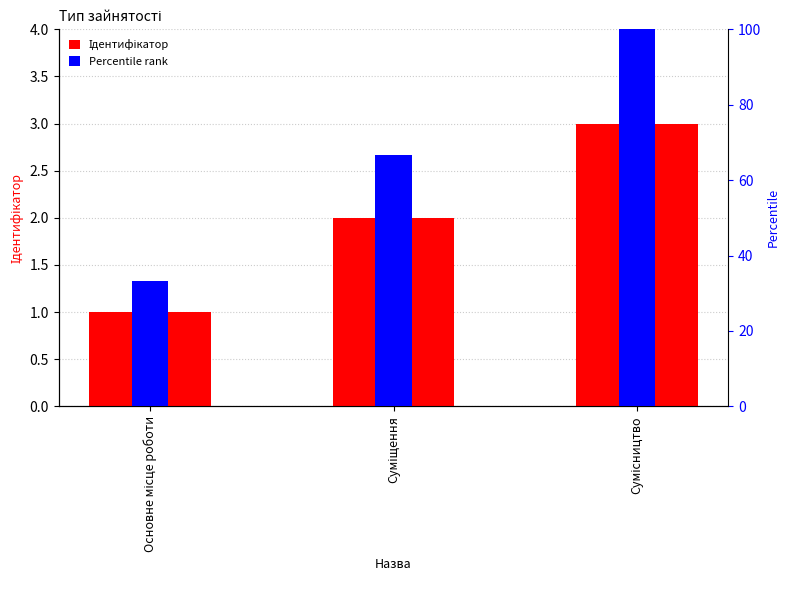

Reading left to right, list all the values displayed in this chart.

Ідентифікатор: 1.0	2.0	3.0
Percentile rank: 33.3	66.7	100.0